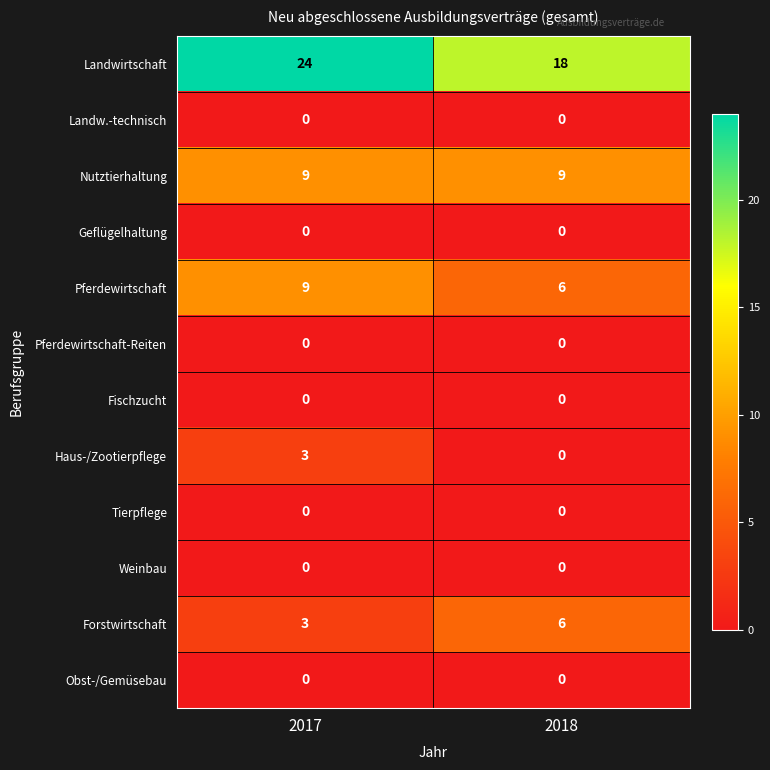

Which series has the widest spread of values?

Landwirtschaft